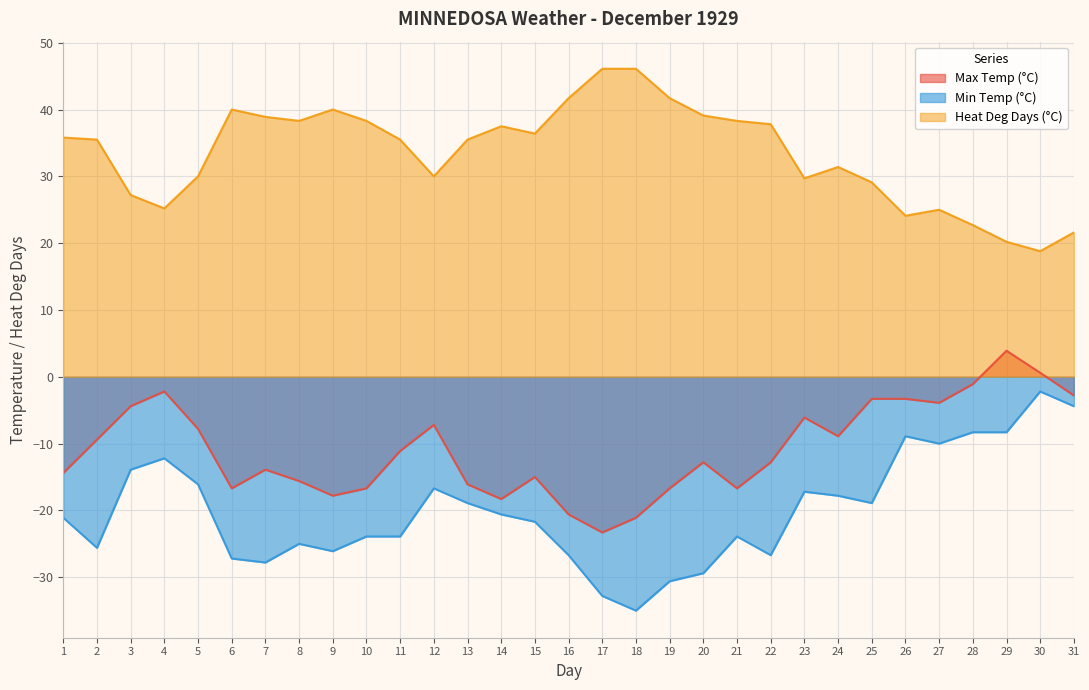

True or false: Min Temp (°C) has a value of -6.3 at 31.

False